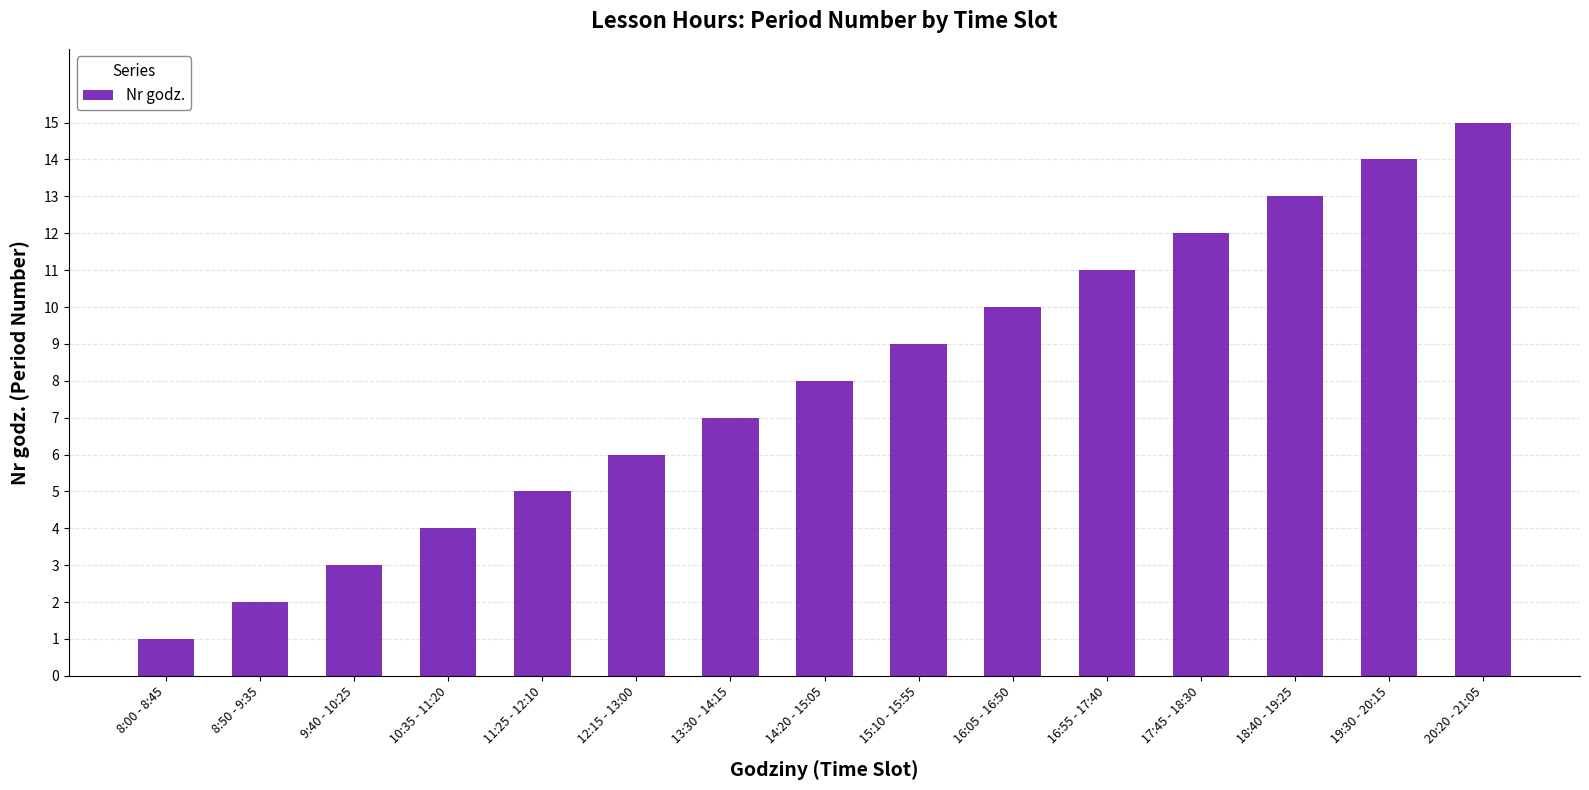

How many series are shown in this chart?

1